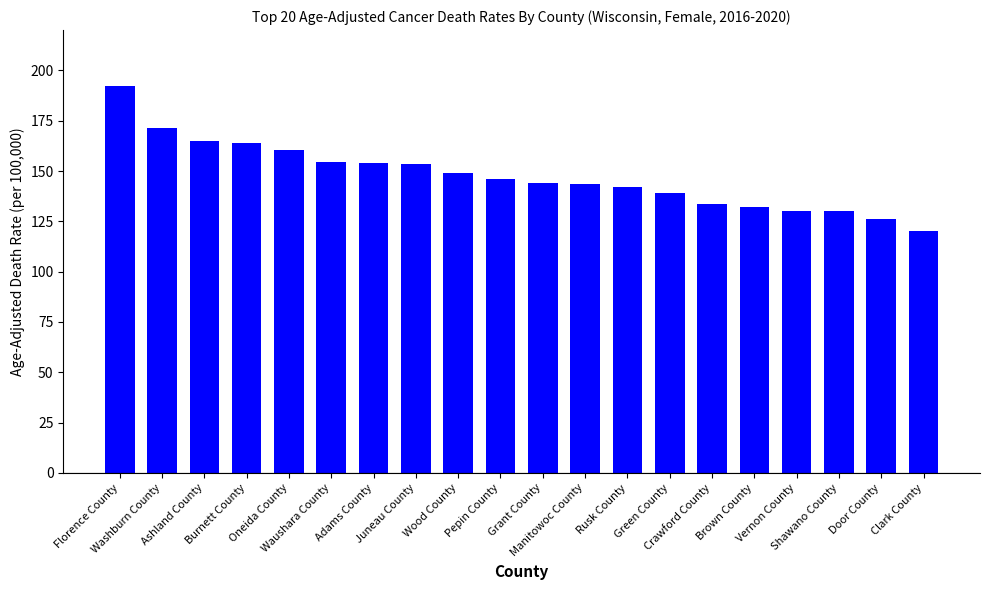

What position from the left is Waushara County?

6